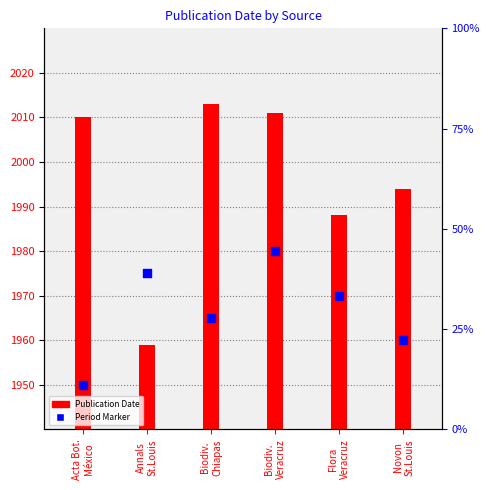

Between Biodiv.
Veracruz and Acta Bot.
México, which is larger?

Biodiv.
Veracruz